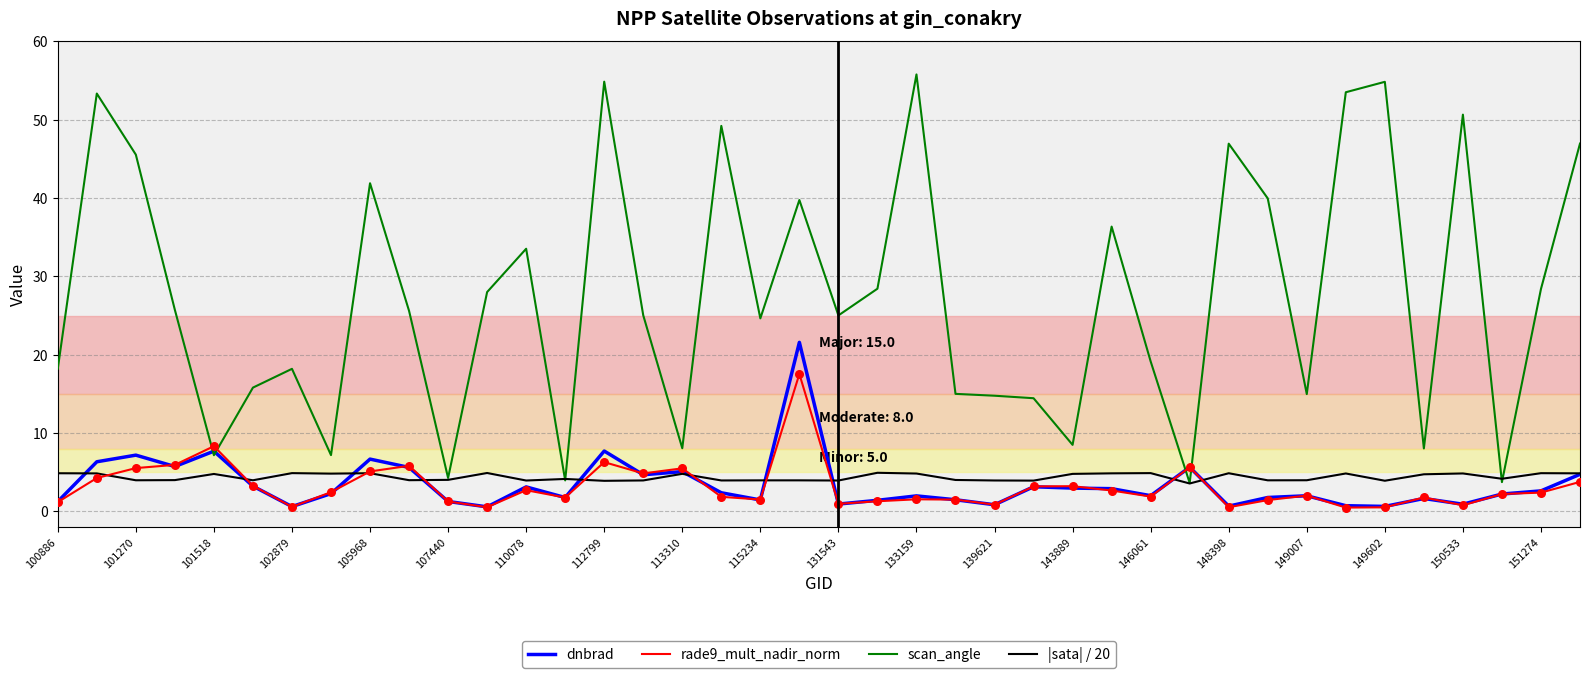

List the series in order of their peak value, lowest first.

|sata| / 20, rade9_mult_nadir_norm, dnbrad, scan_angle